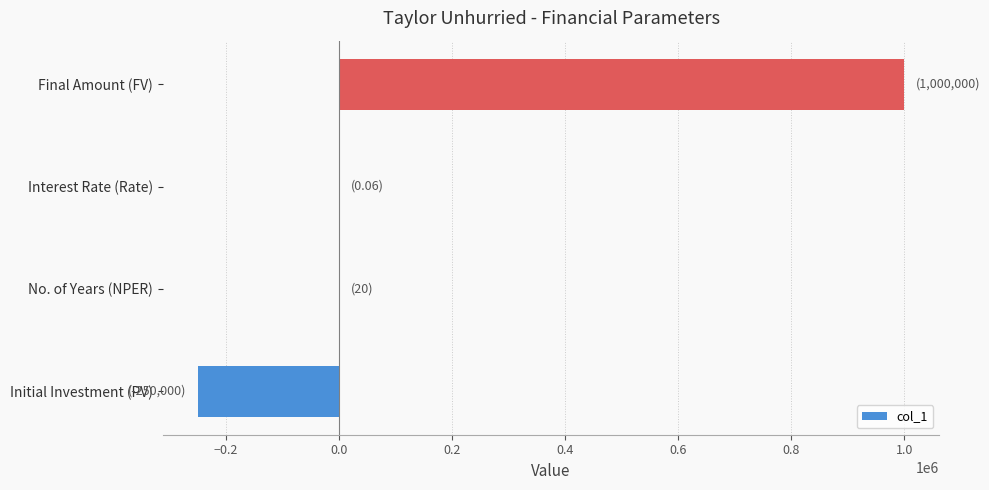

The value at Initial Investment (PV) is -166128.2. True or false?

False